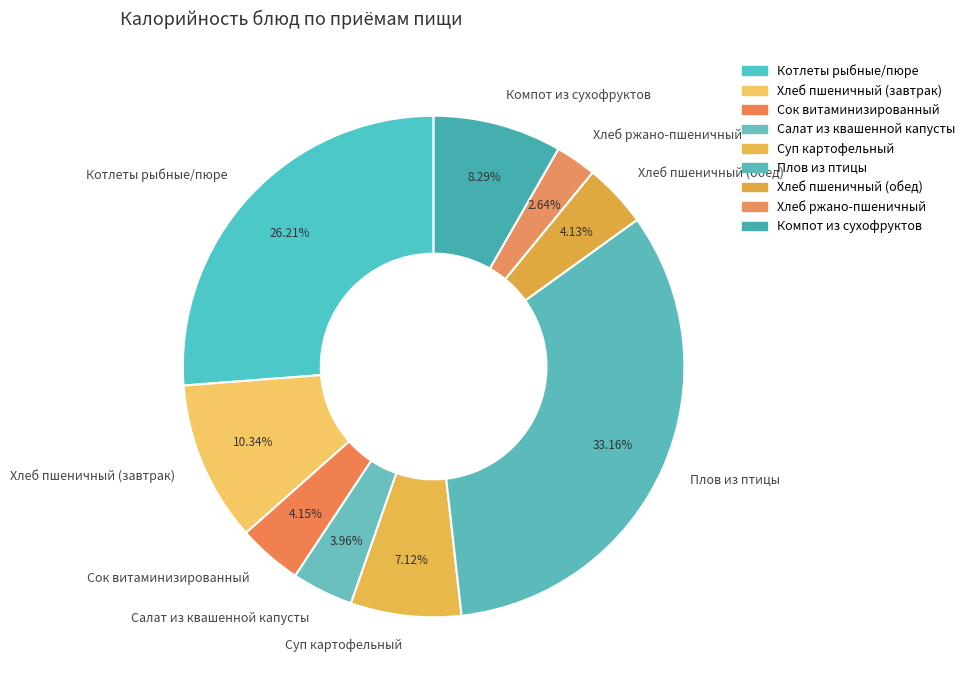

True or false: Хлеб пшеничный (завтрак) accounts for 10% of the total.

True